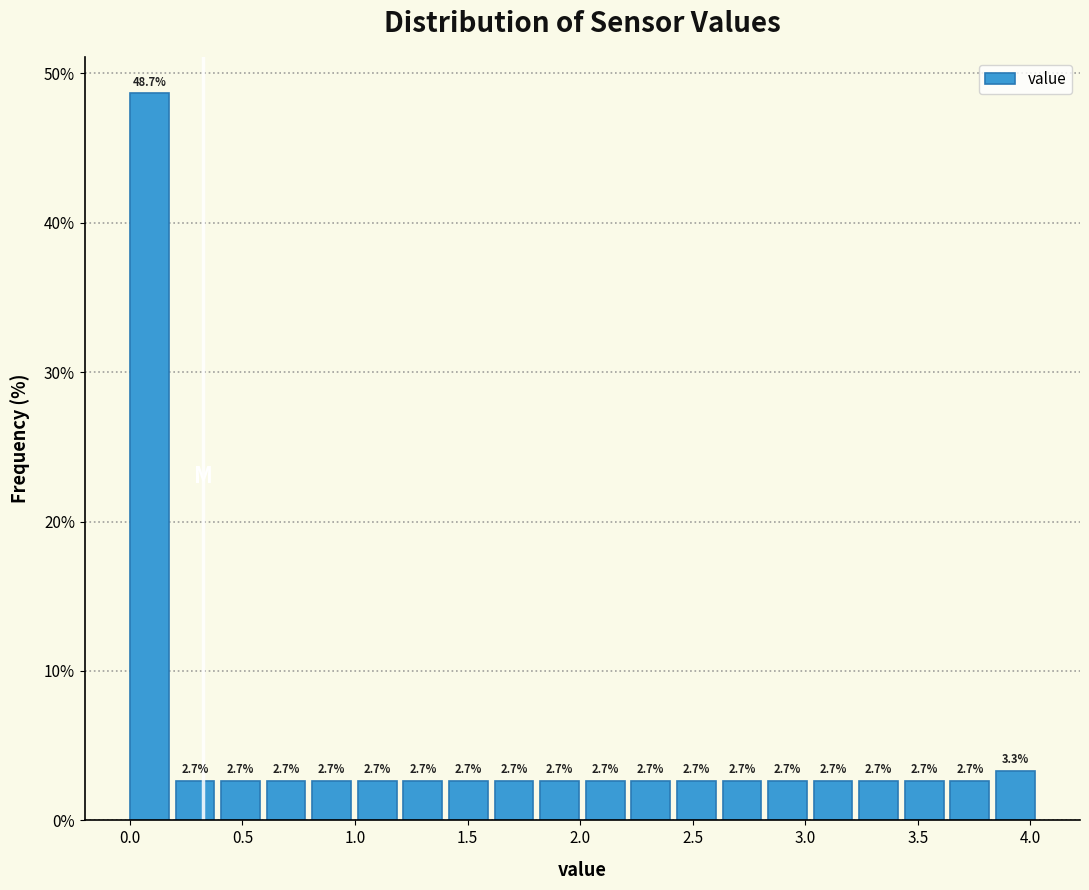

Reading left to right, transcribe this chart: for each bar, give the range it covers on the x-axis and its height. The bar edges are not printed on the chart, so give them approximately, as read against the axis.

0.00 to 0.20: 48.7
0.20 to 0.40: 2.7
0.40 to 0.60: 2.7
0.60 to 0.80: 2.7
0.80 to 1.00: 2.7
1.00 to 1.20: 2.7
1.20 to 1.40: 2.7
1.40 to 1.60: 2.7
1.60 to 1.80: 2.7
1.80 to 2.05: 2.7
2.05 to 2.25: 2.7
2.25 to 2.45: 2.7
2.45 to 2.65: 2.7
2.65 to 2.85: 2.7
2.85 to 3.05: 2.7
3.05 to 3.25: 2.7
3.25 to 3.45: 2.7
3.45 to 3.65: 2.7
3.65 to 3.85: 2.7
3.85 to 4.05: 3.3